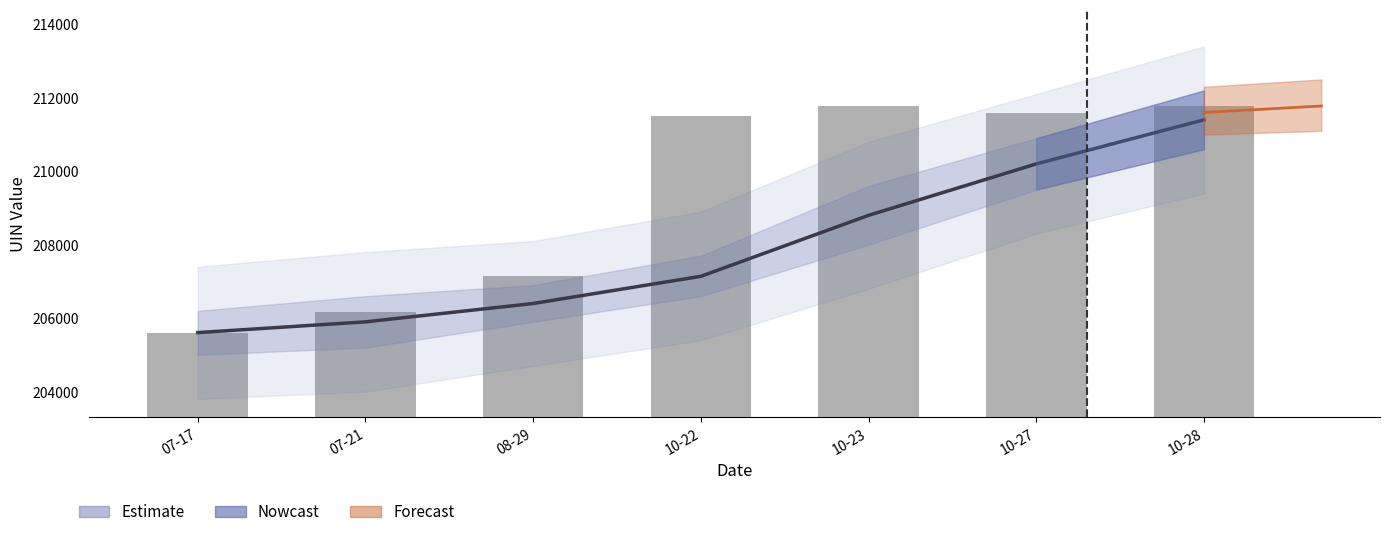

What is the ratio of the value at 10-23 to the value at 10-27?

1.0